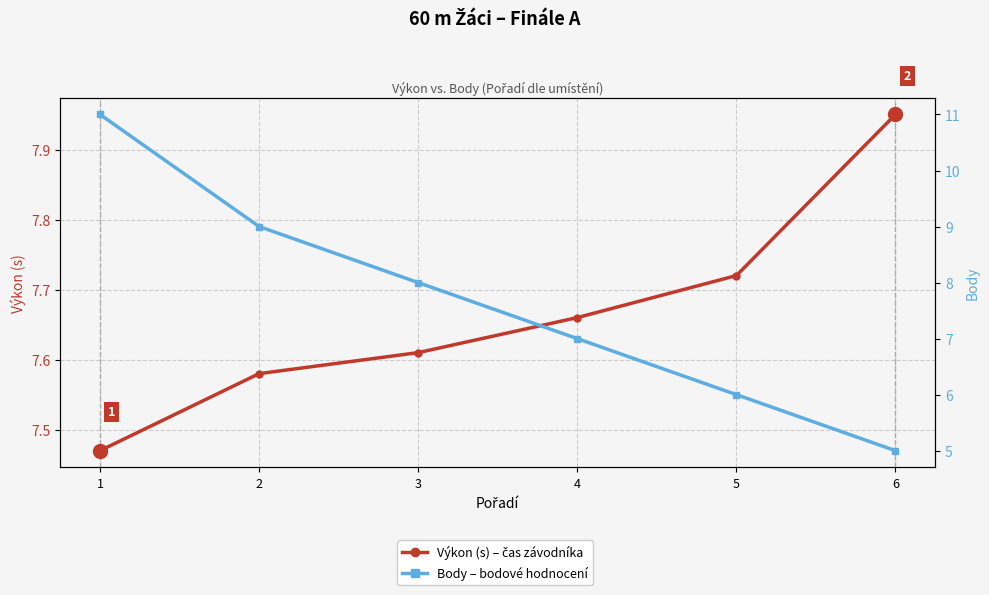

What is the average value of the Body series?

7.7